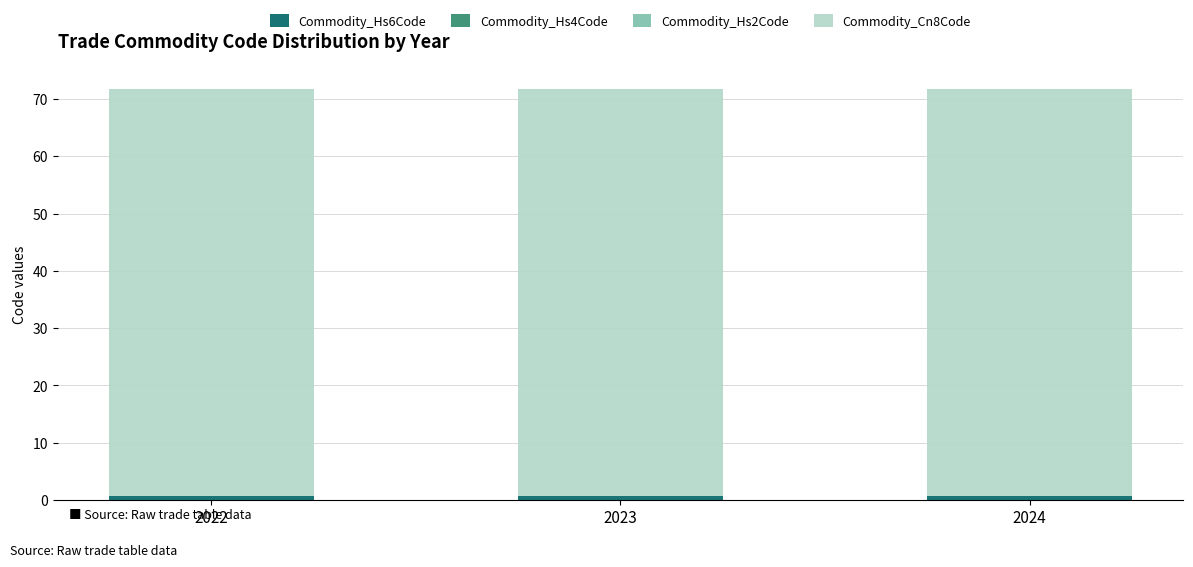

Count the number of data series in this chart.

4